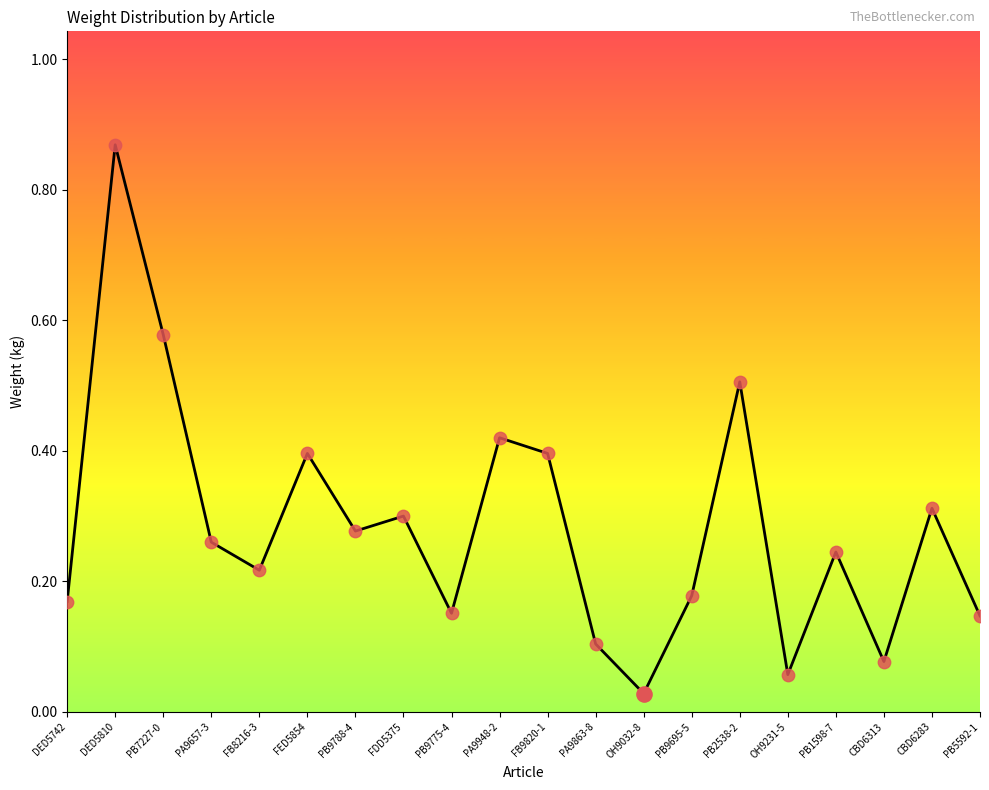

Which has a higher value, PB5592-1 or PA9863-8?

PB5592-1